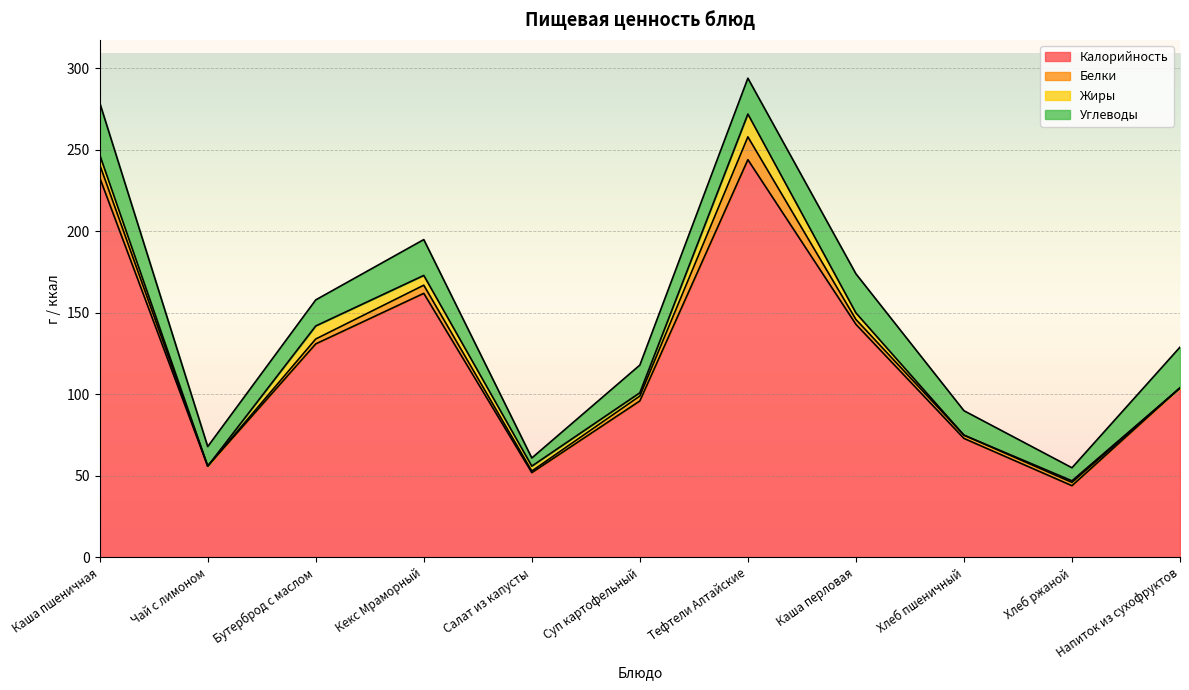

What are all the series names shown in the legend?

Калорийность, Белки, Жиры, Углеводы